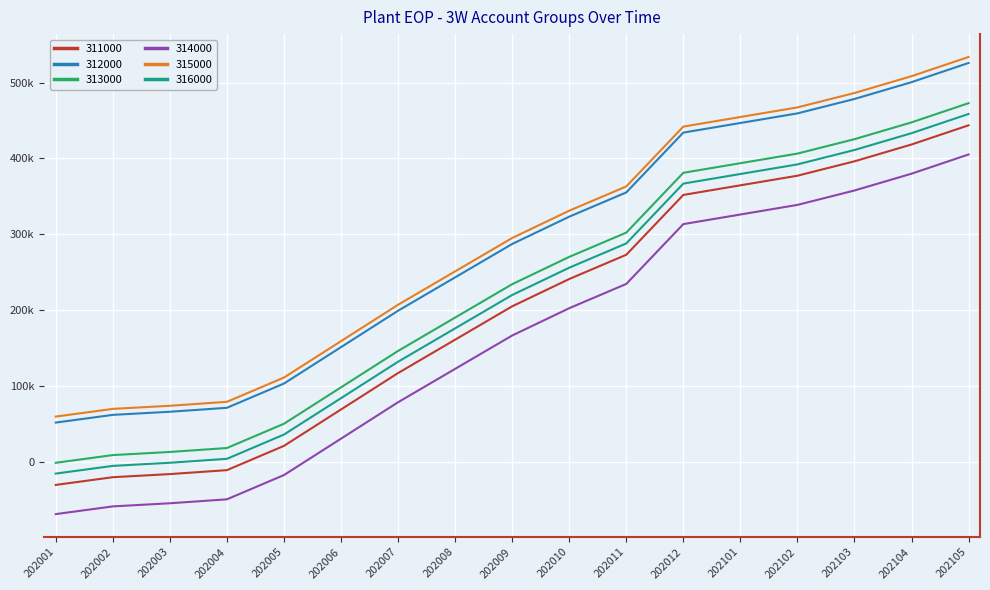

At which category does the chart reach its peak across all series?

202105